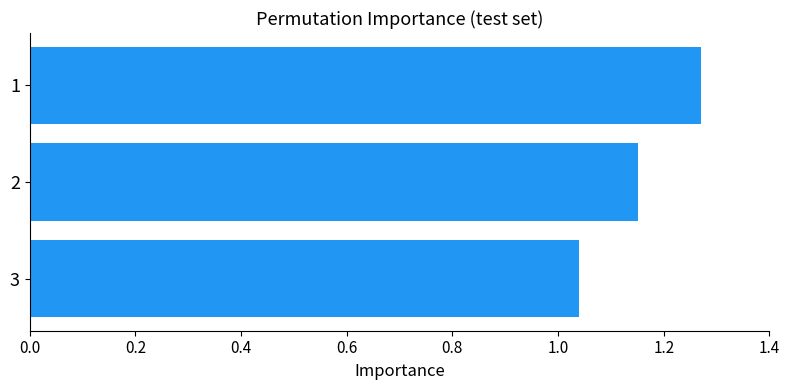

The value at 1 is 1.9. True or false?

False